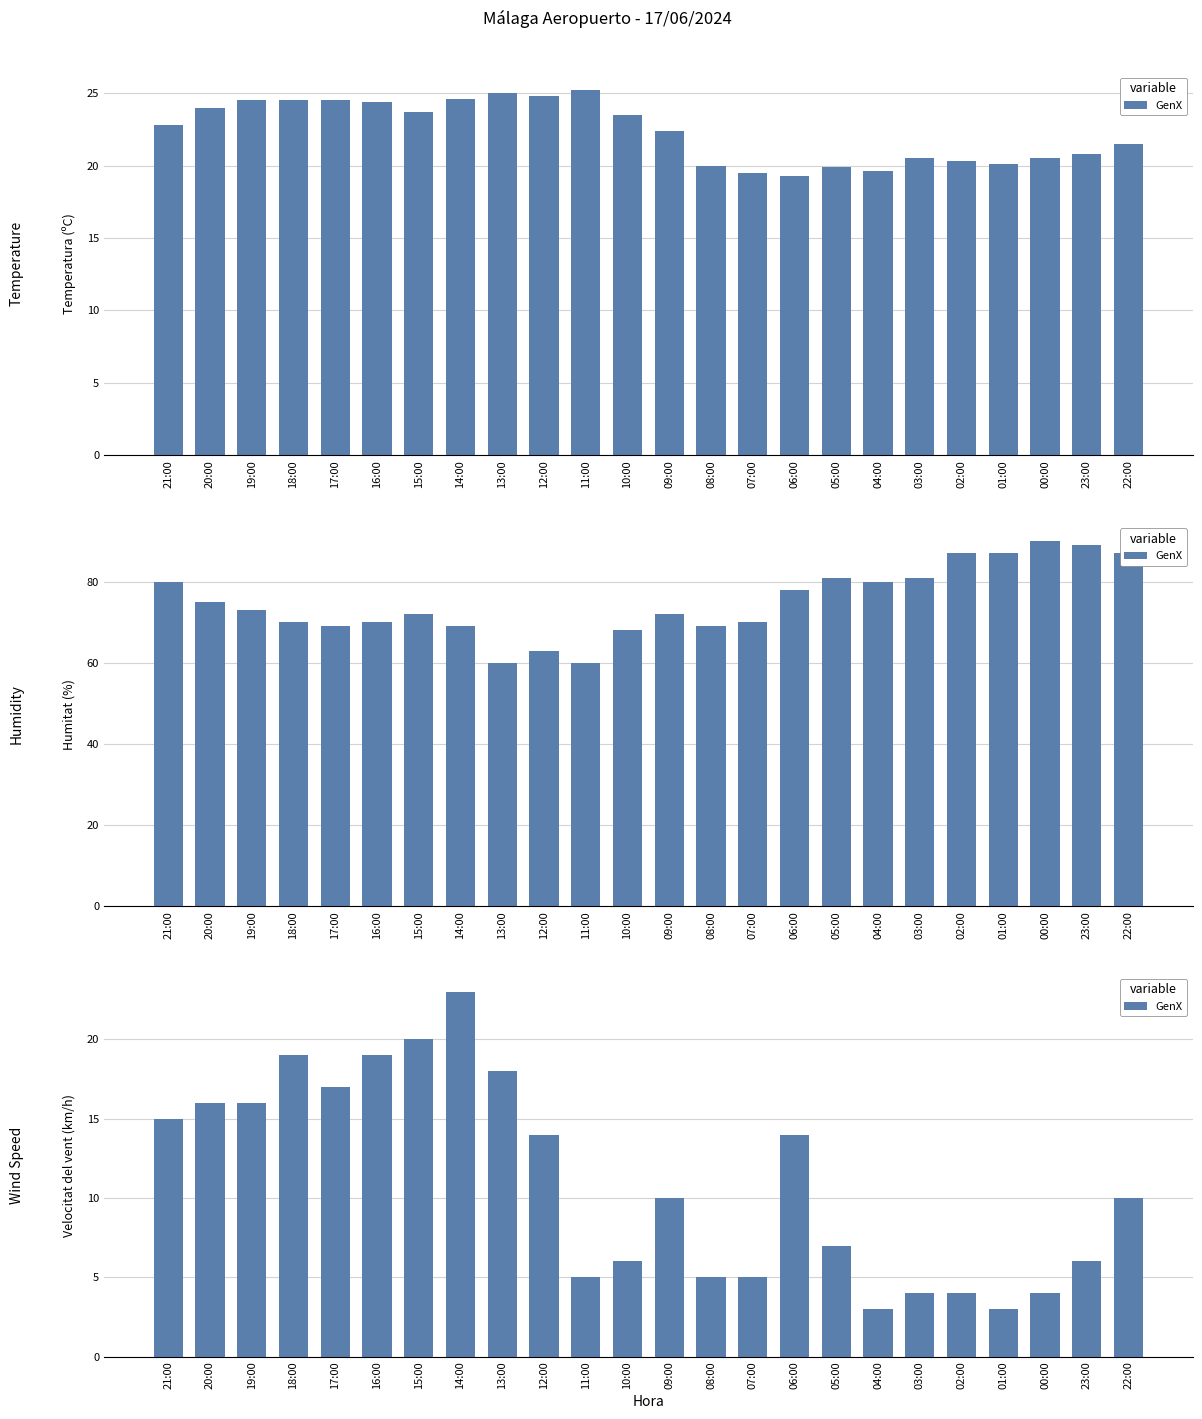

At which label does the data first exceed 10?

21:00